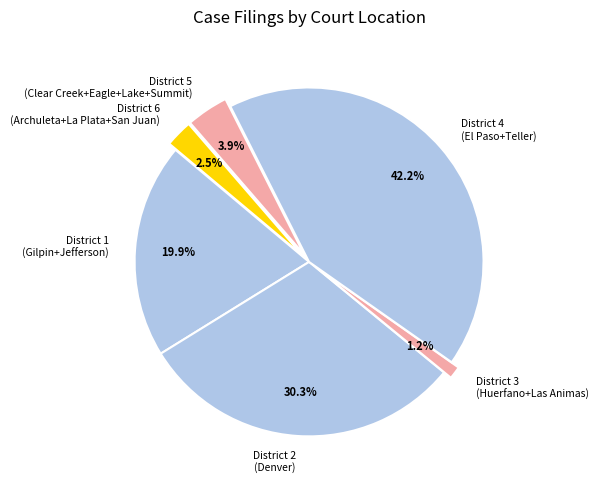

Which has a higher value, District 5 (Clear Creek+Eagle+Lake+Summit) or District 3 (Huerfano+Las Animas)?

District 5 (Clear Creek+Eagle+Lake+Summit)